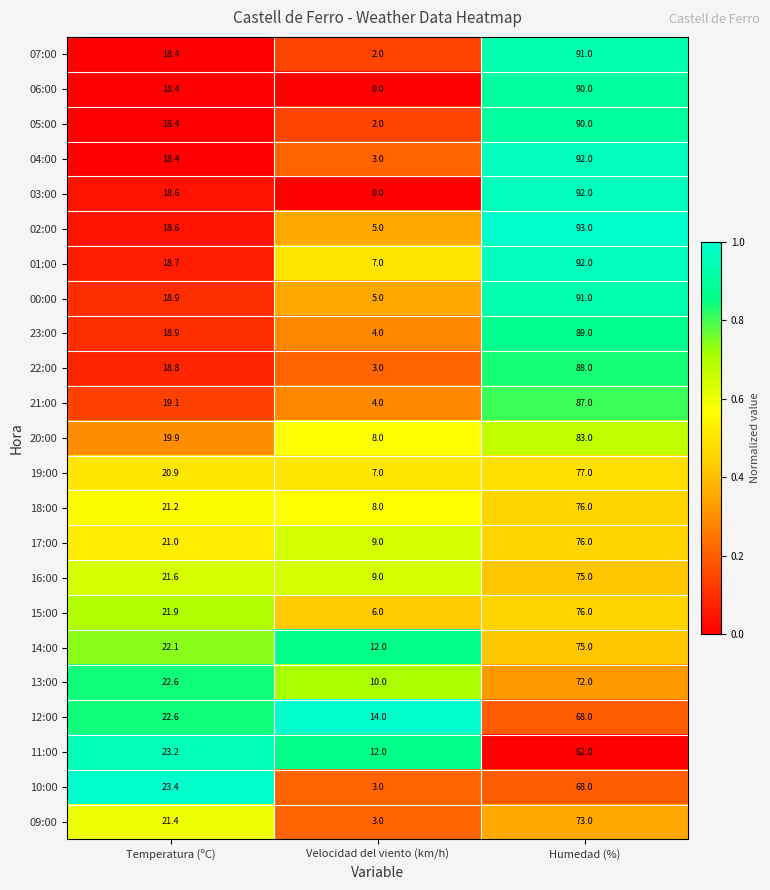

Which series has the largest total across all categories?

01:00